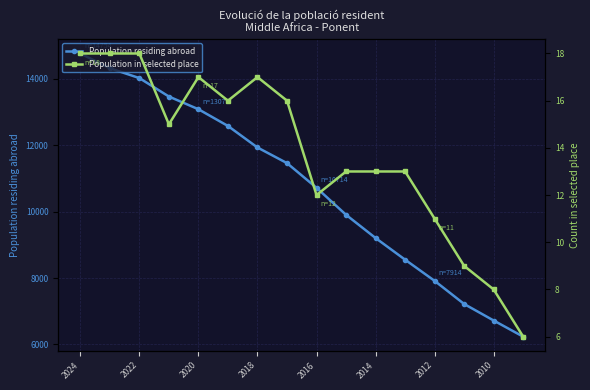

Is it true that Population residing abroad equals 22516 at 2022?

False